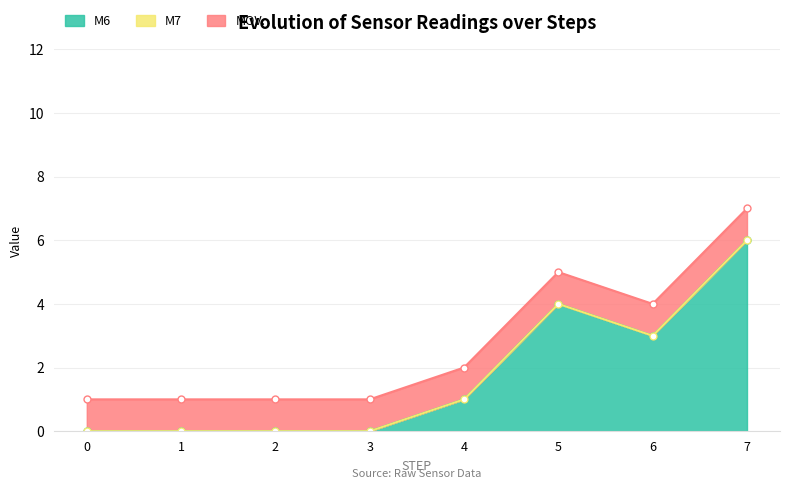

True or false: M7 and M6 intersect in this chart.

False